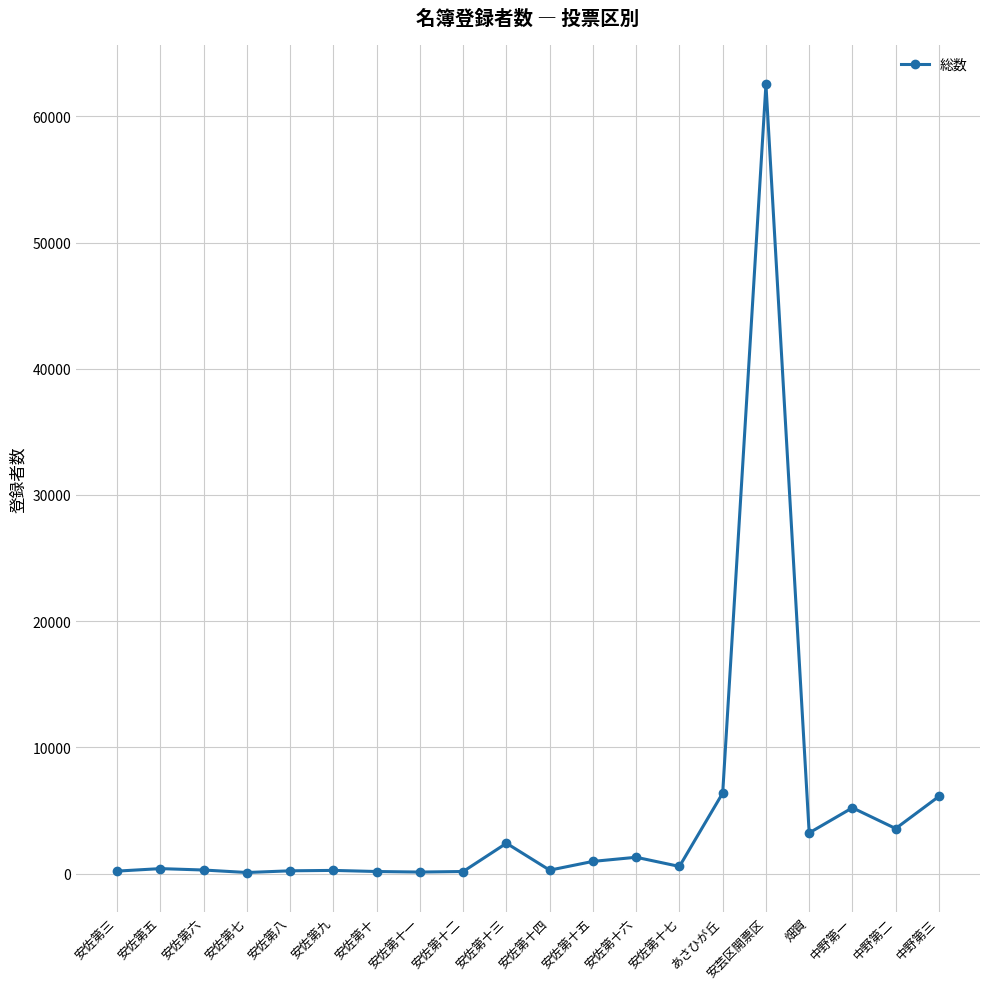

What is the maximum value shown in the chart?

62537